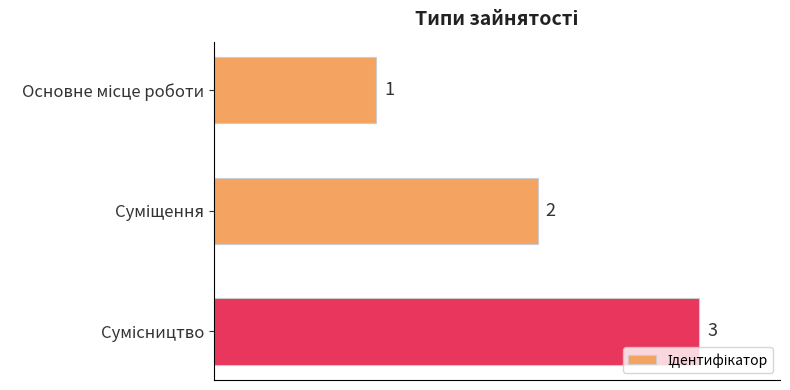

Count the values in the range 1 to 3.

3